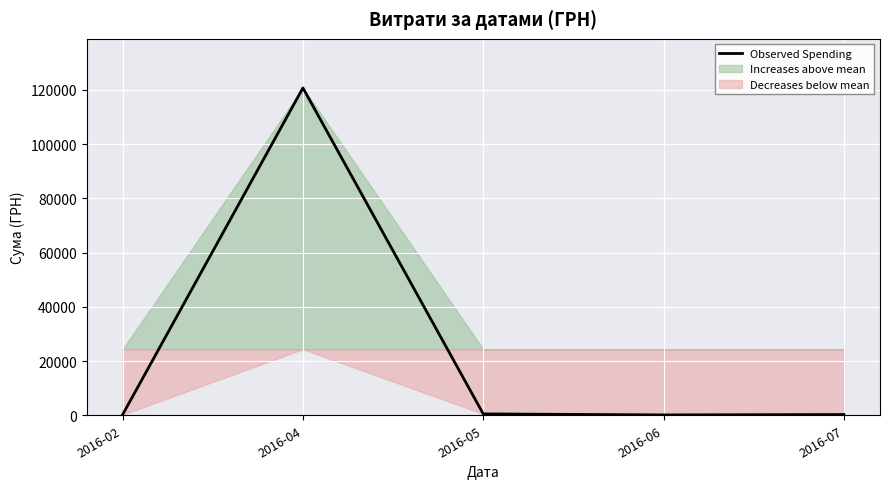

Reading left to right, what are all the values shown in this chart?

218.5	120715.2	504.0	132.0	270.0